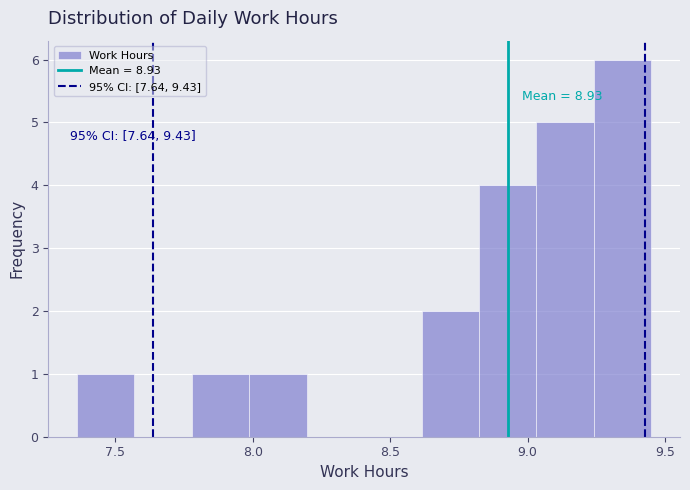

Over which range of the x-axis is the bar tallest?

9.25 to 9.45